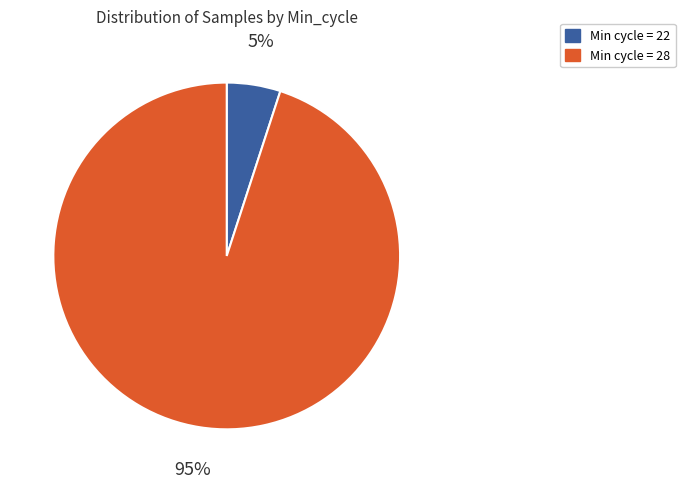

Does any single category account for the majority?

Yes